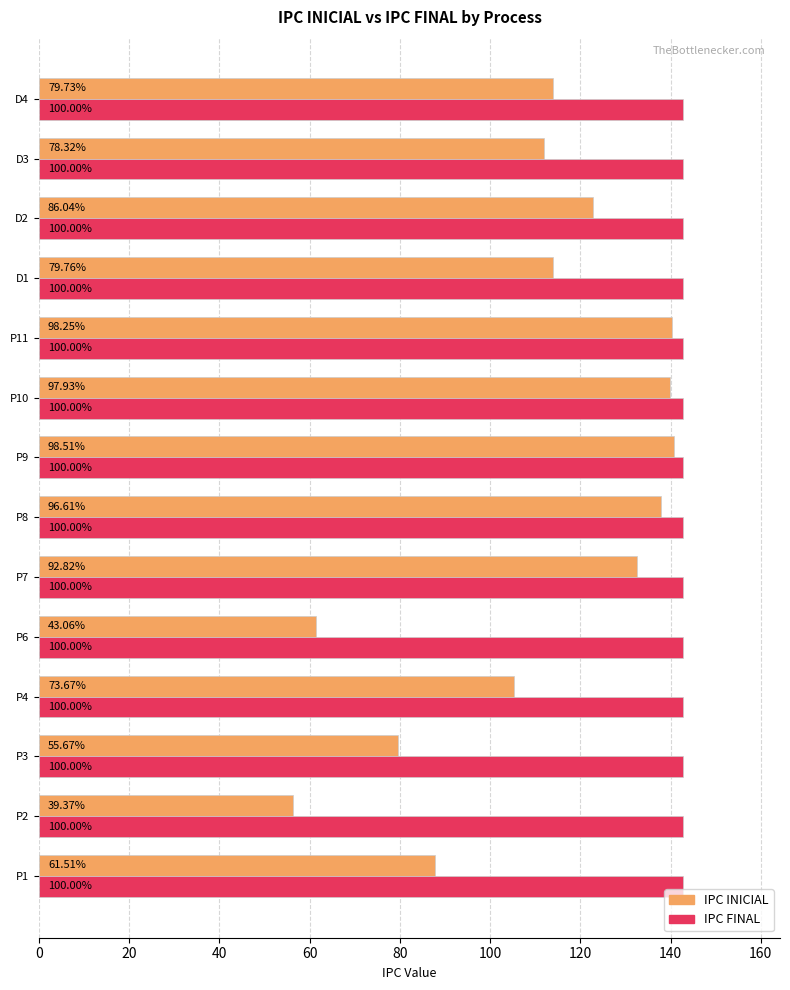

What are all the series names shown in the legend?

IPC INICIAL, IPC FINAL